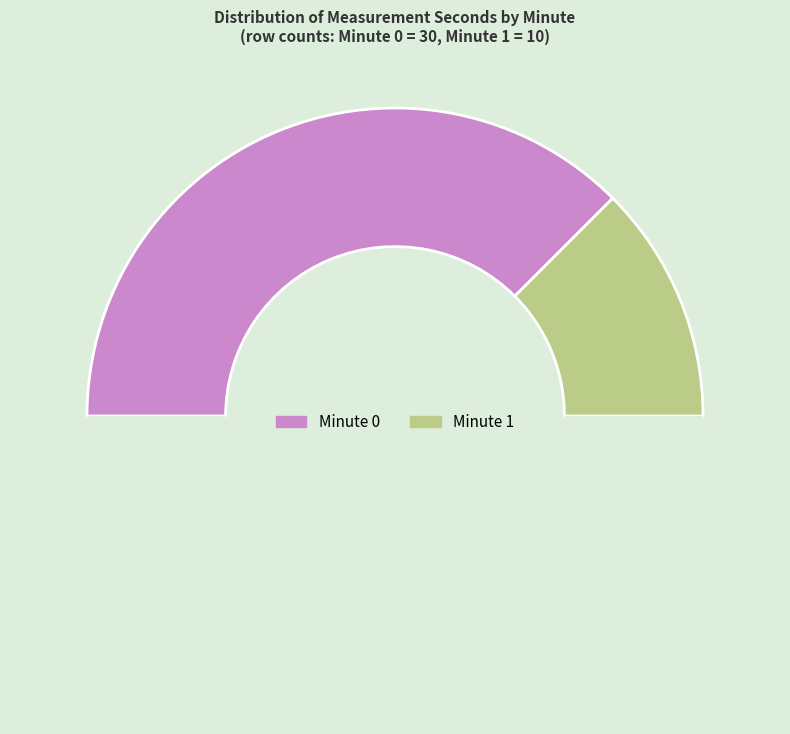

How many slices are in this pie chart?

3